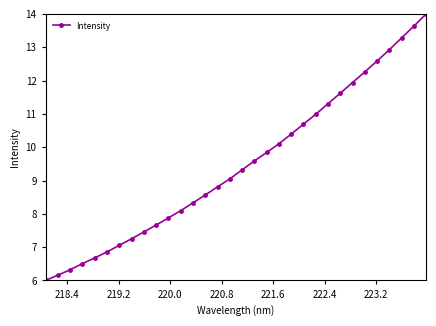

What is the difference between the maximum and minimum values?

8.0